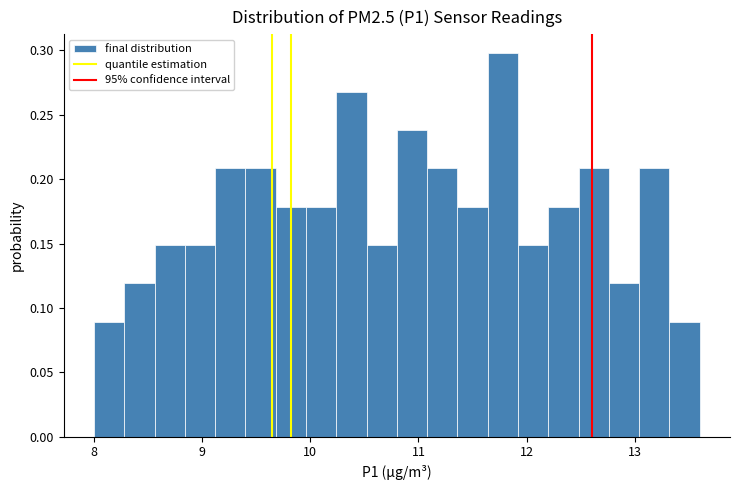

Around what value on the x-axis is the tallest bar? Give the approximate position of its centre, as read against the axis.

11.8